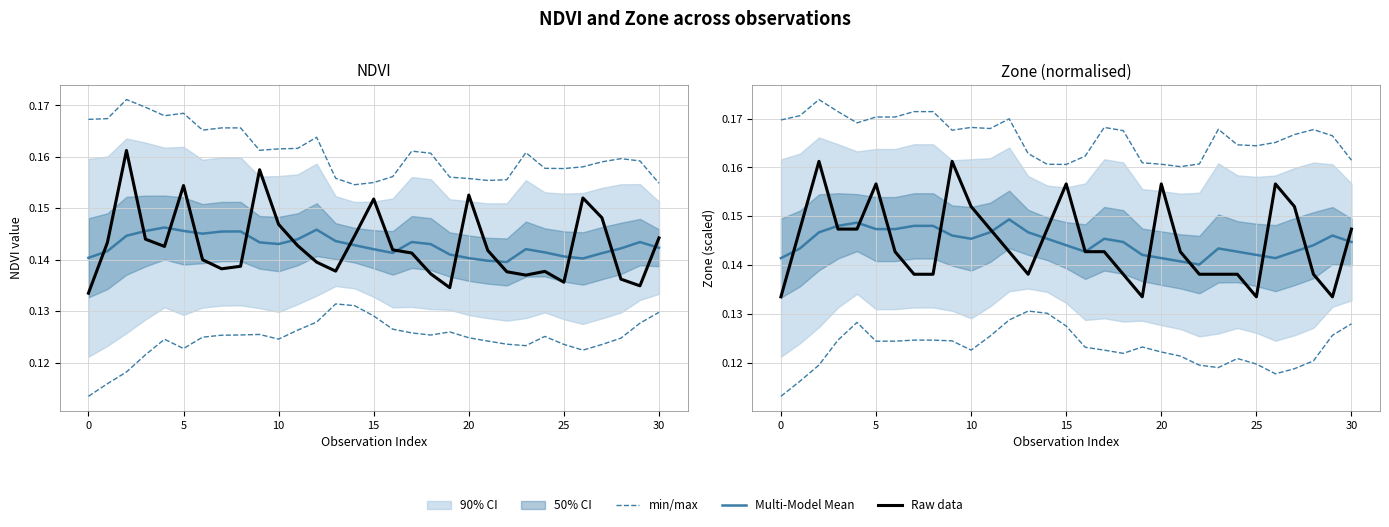

True or false: min/max and Raw data intersect in this chart.

False